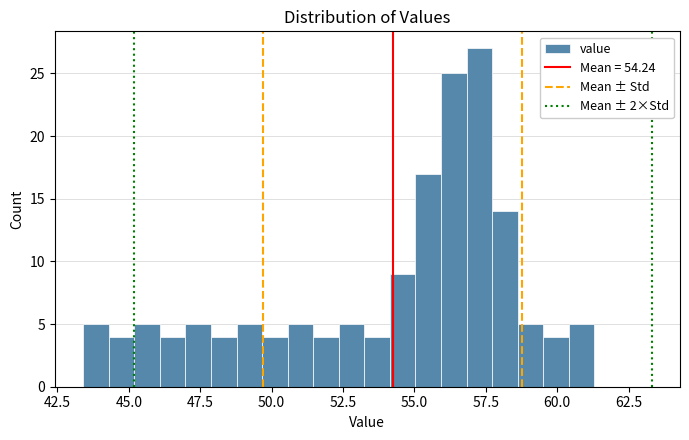

Around what value on the x-axis is the tallest bar? Give the approximate position of its centre, as read against the axis.

57.5